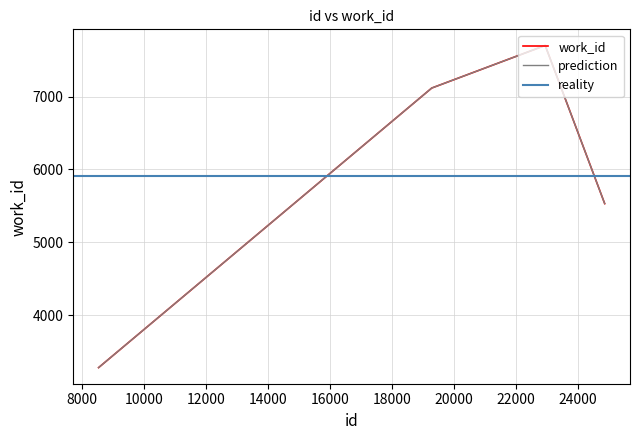

Is it true that the value at 8539 is 3278?

True